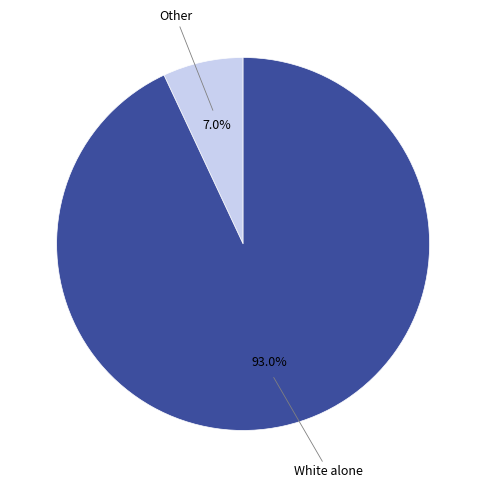

Does any single category account for the majority?

Yes